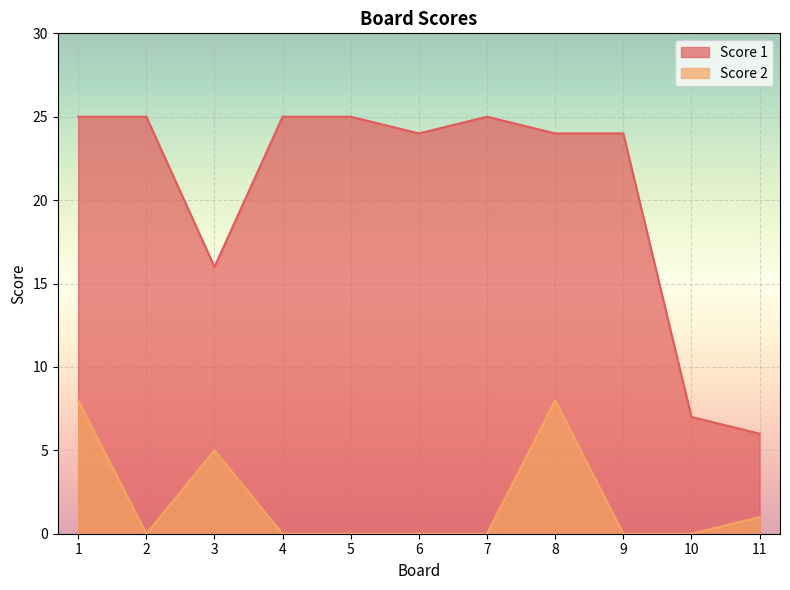

Rank the categories by Score 1 value from highest to lowest.

1, 2, 4, 5, 7, 6, 8, 9, 3, 10, 11